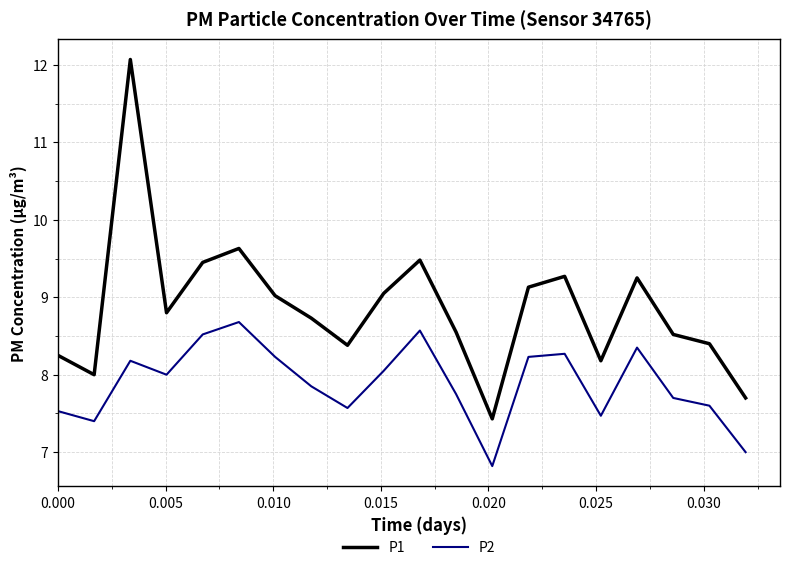

Rank the series by their average value, from highest to lowest.

P1, P2